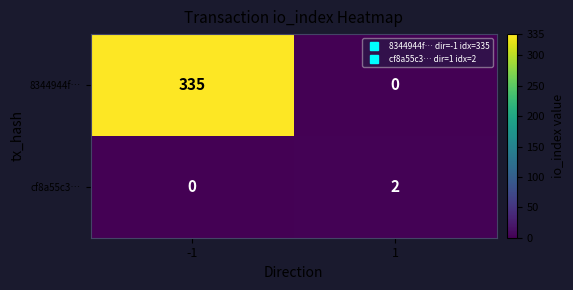

What is the maximum value shown in the chart?

335